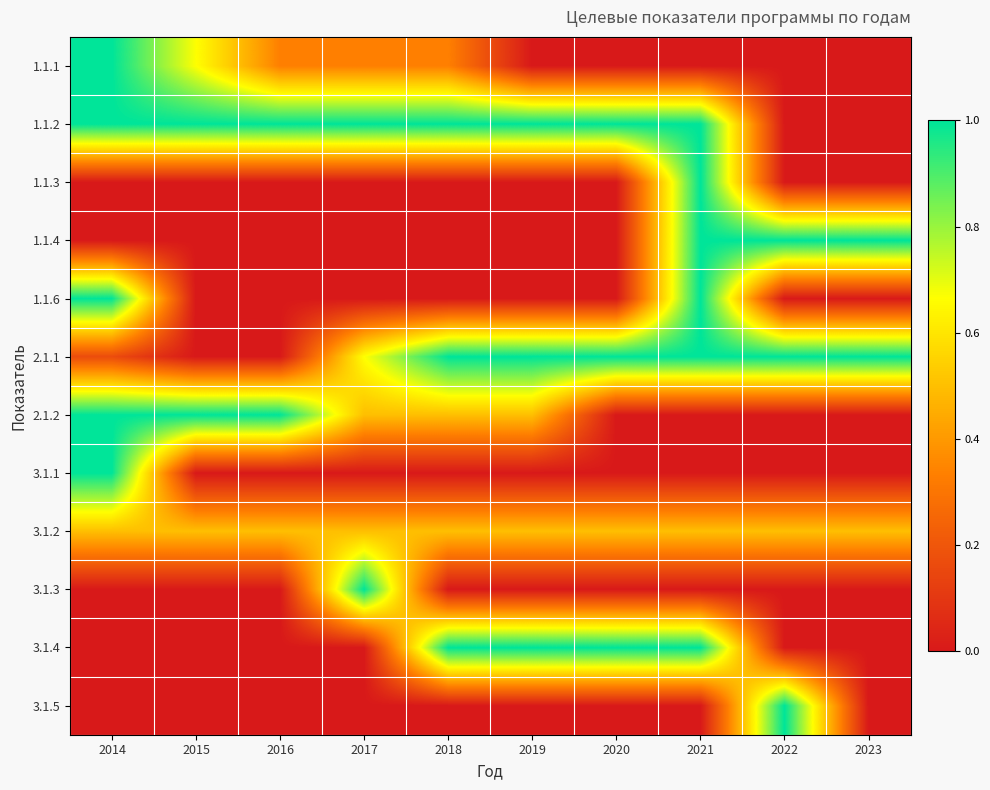

Rank the series at 2020 from highest to lowest value.

1.1.2, 2.1.1, 3.1.4, 3.1.2, 1.1.1, 1.1.3, 1.1.4, 1.1.6, 2.1.2, 3.1.1, 3.1.3, 3.1.5